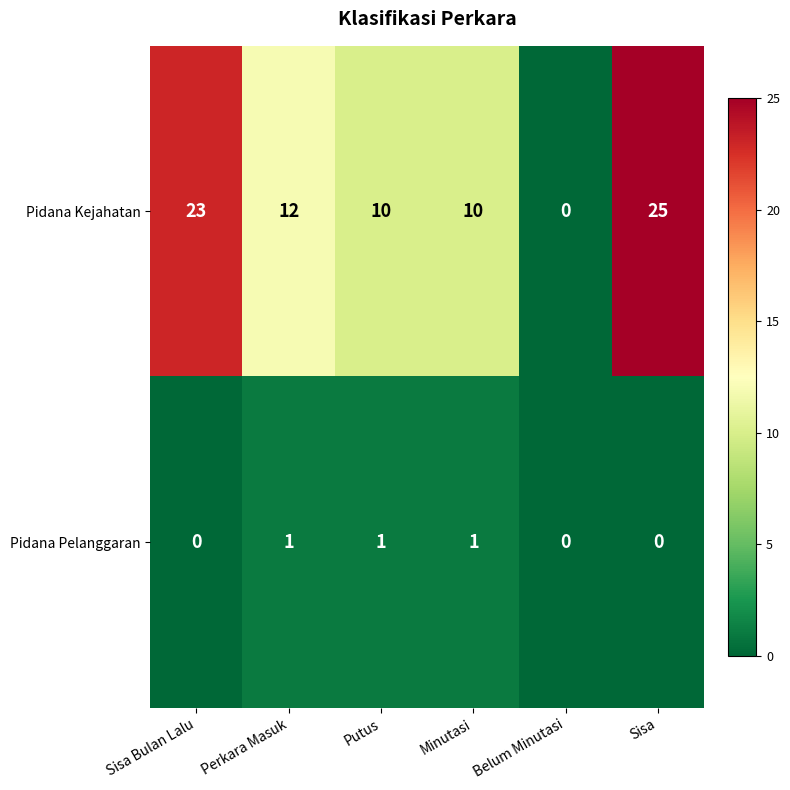

What is the difference between the highest and lowest values at Sisa Bulan Lalu?

23